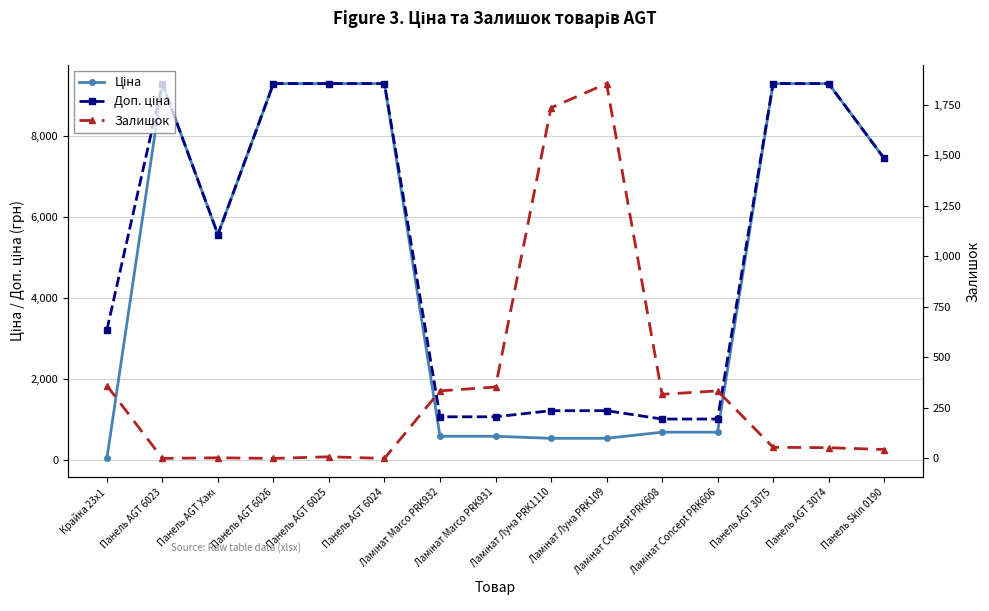

What are all the series names shown in the legend?

Ціна, Доп. ціна, Залишок